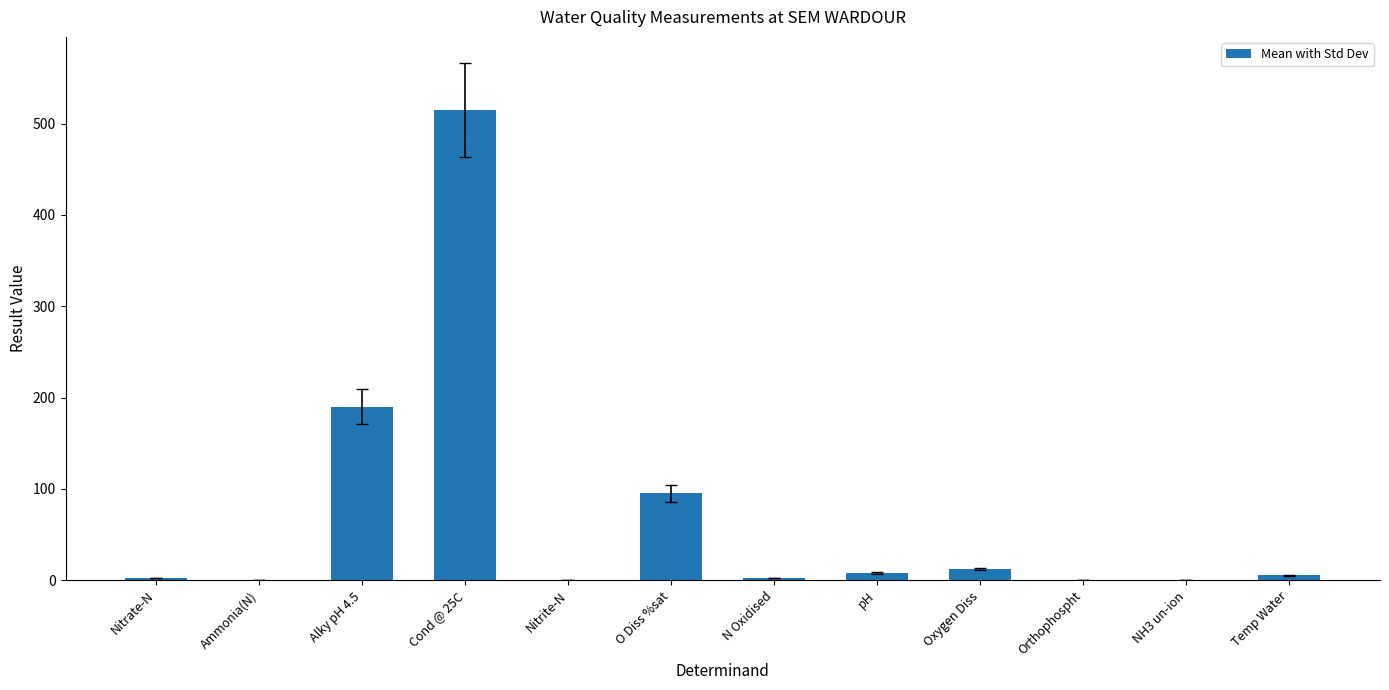

Is it true that the value at pH is 8.0?

True